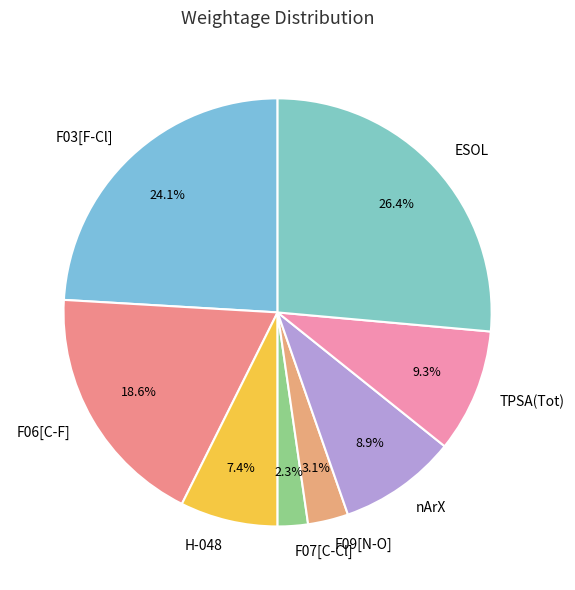

Which category has the smallest portion of the pie?

F07[C-Cl]